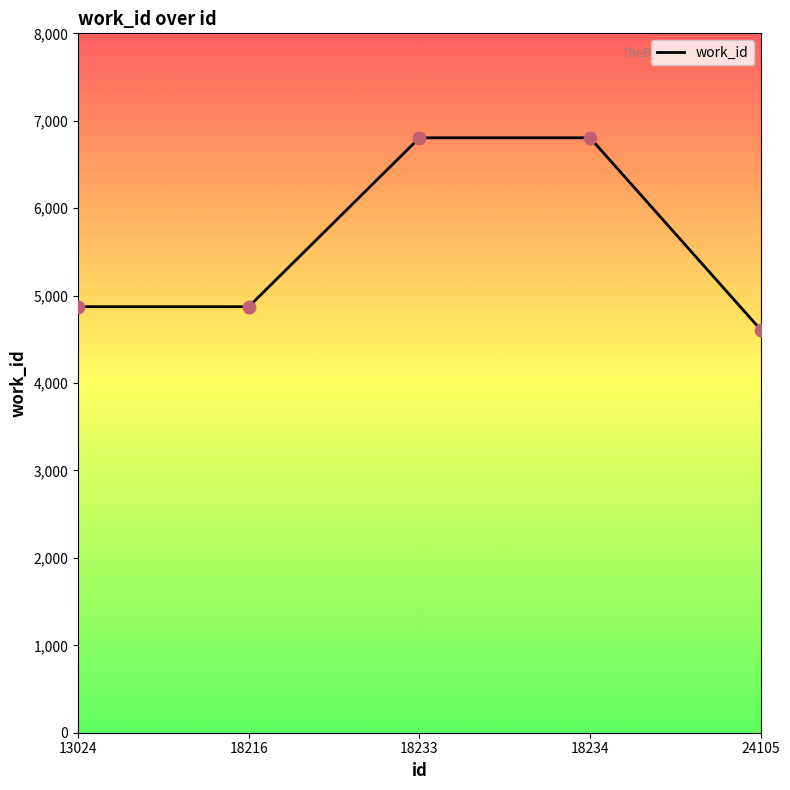

What is the ratio of the value at 18233 to the value at 13024?

1.4